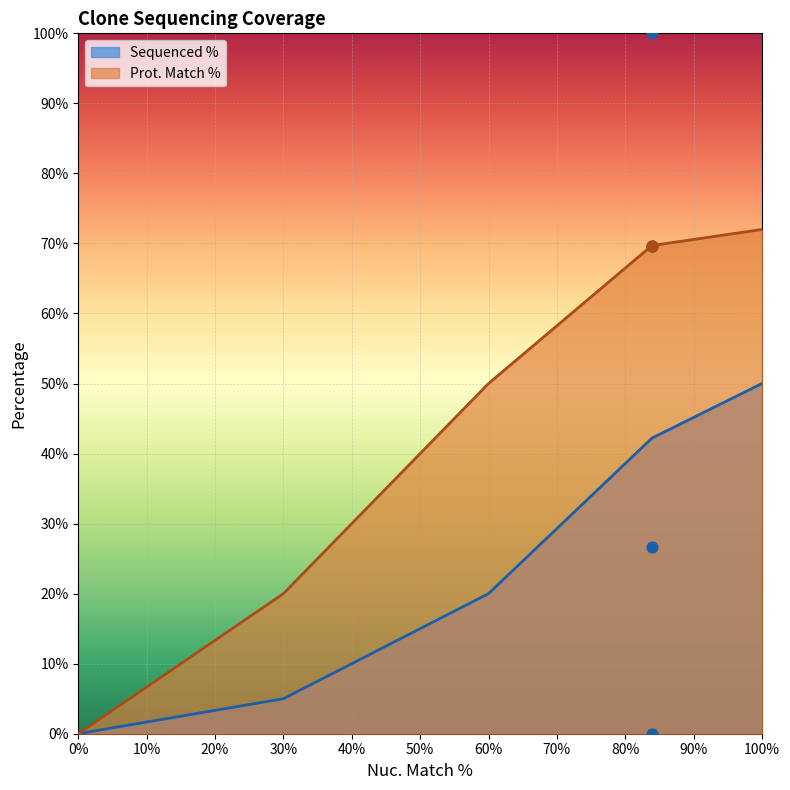

Which has a higher value, 83.9 or 83.9?

83.9